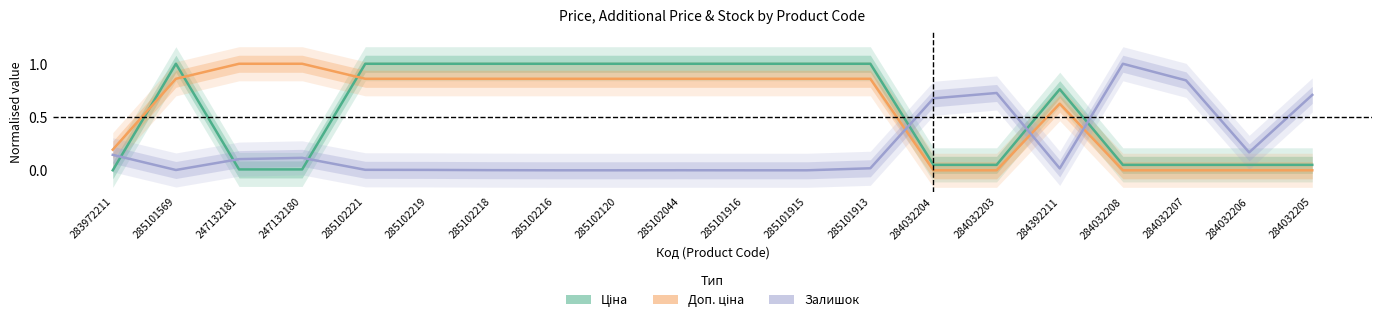

What is the approximate value of Ціна at 285102218?

1.0